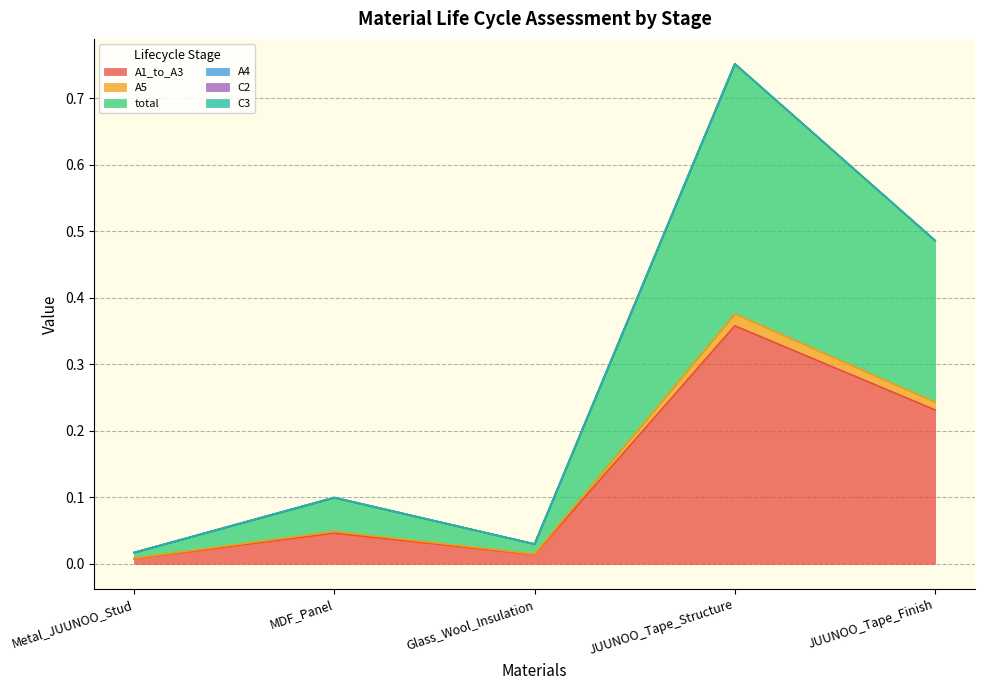

What position from the right is JUUNOO_Tape_Structure?

2